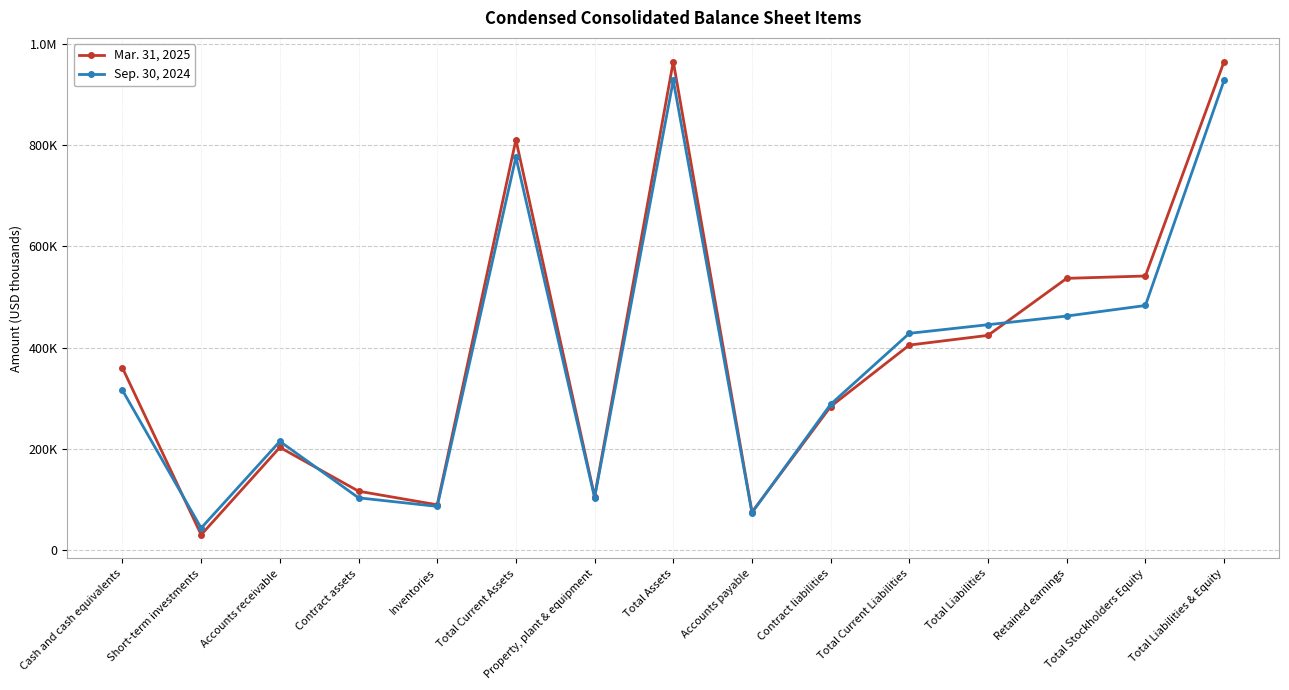

True or false: Sep. 30, 2024 and Mar. 31, 2025 intersect in this chart.

True